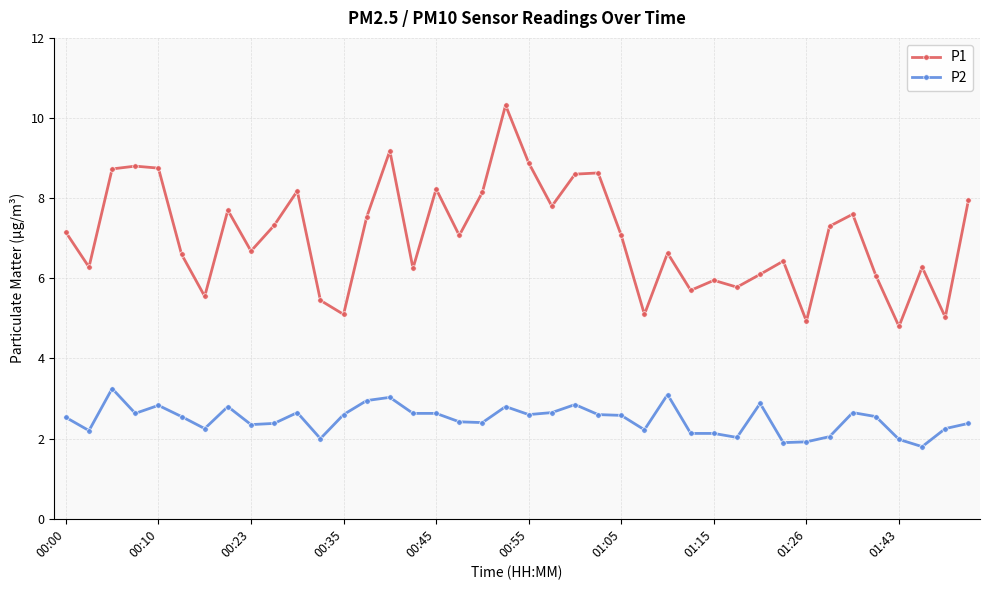

What is the value of the P1 point at the 4th from the left?

8.8